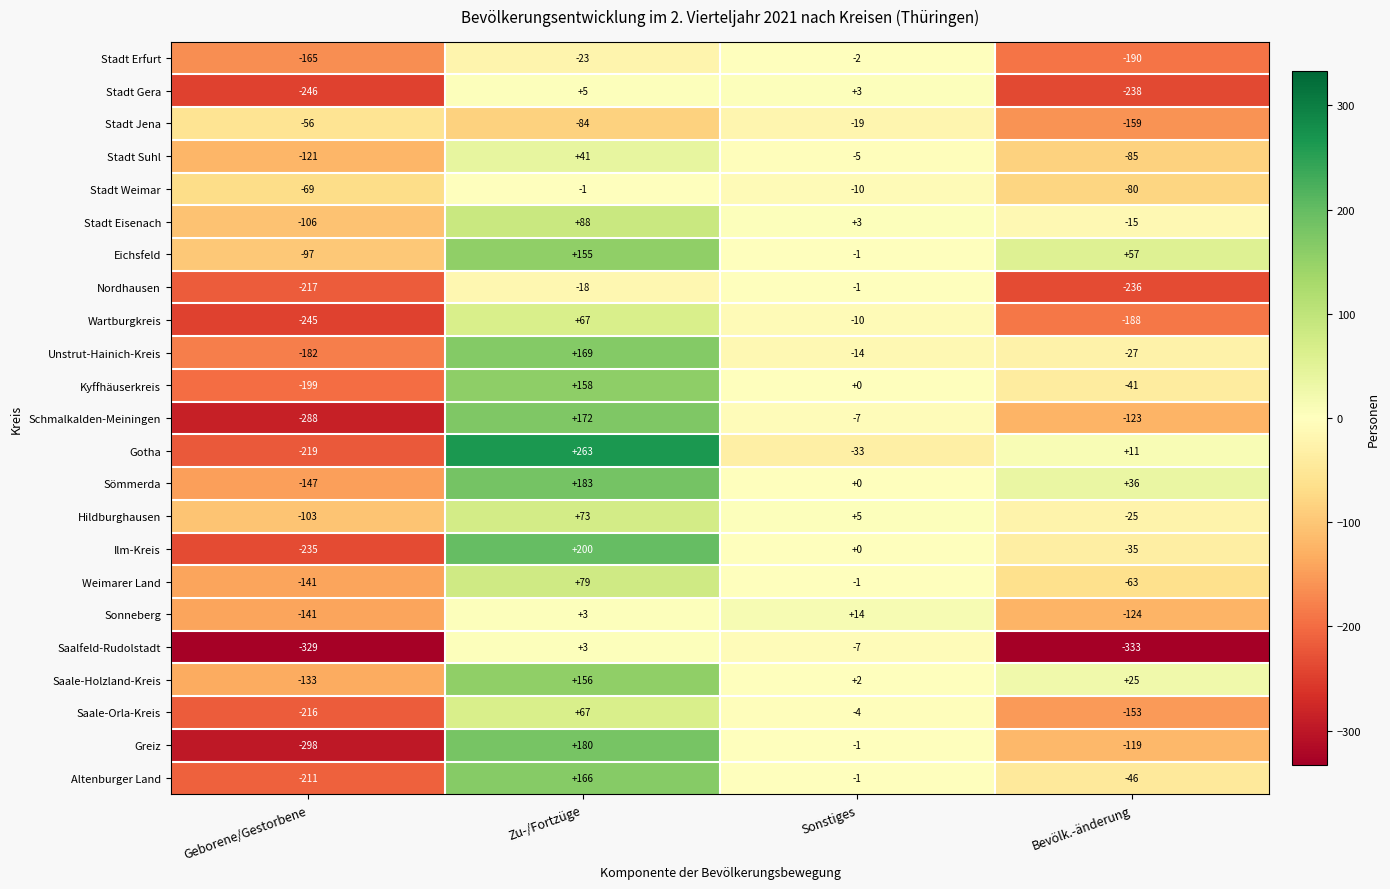

How many distinct data groups are displayed?

23